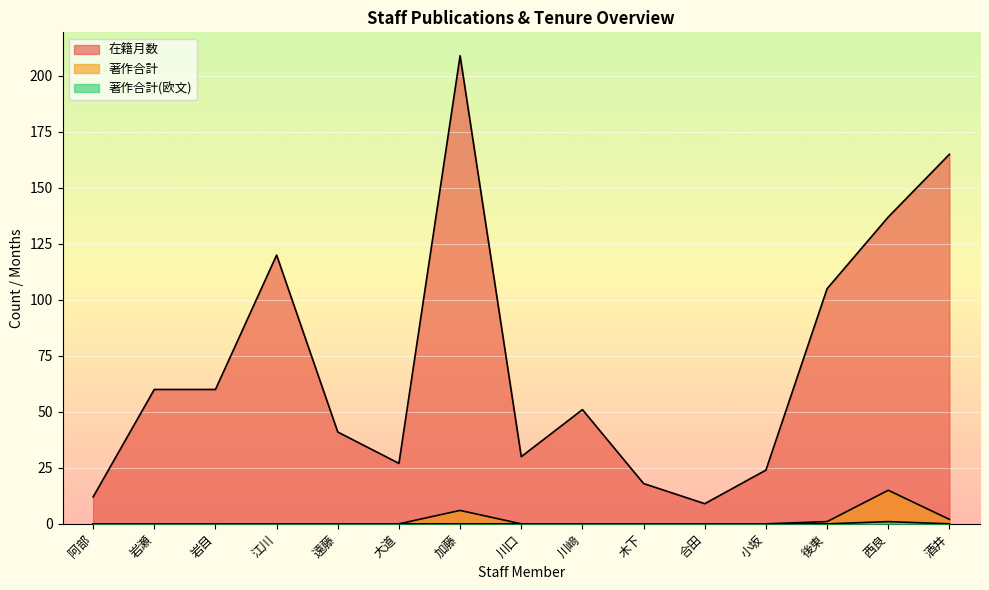

What is the value of the 在籍月数 point at the 8th from the left?

30